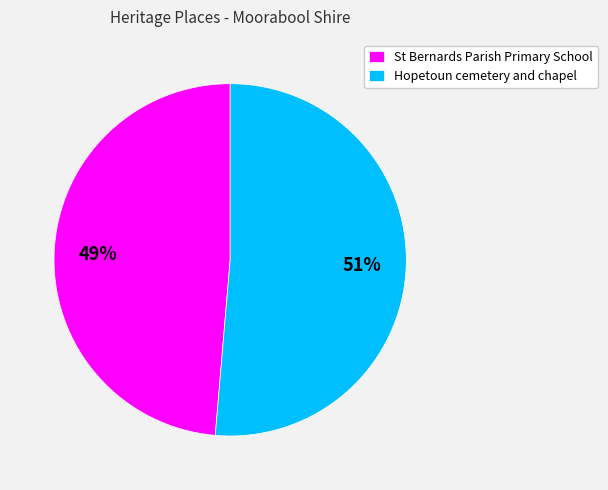

Which category accounts for the majority?

Hopetoun cemetery and chapel